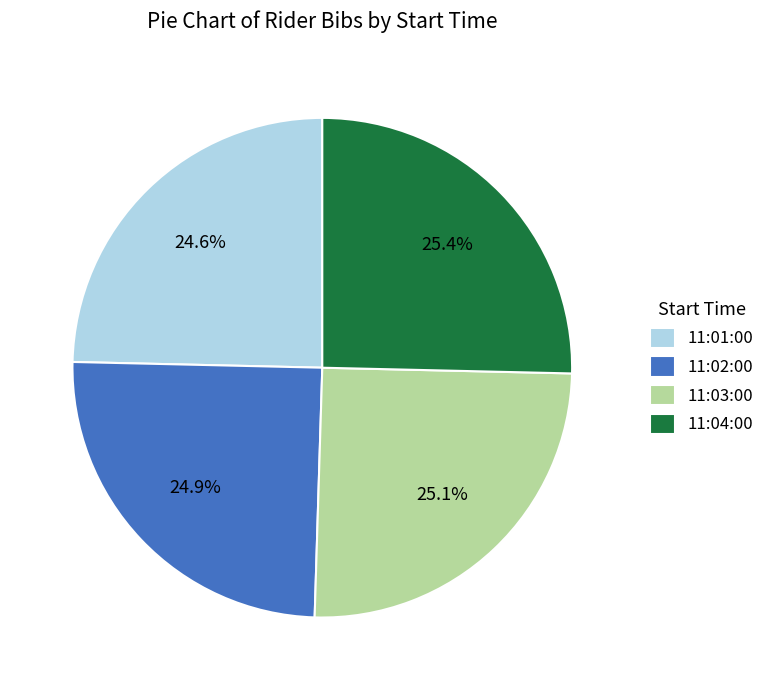

What is the ratio of the value at 11:03:00 to the value at 11:01:00?

1.0